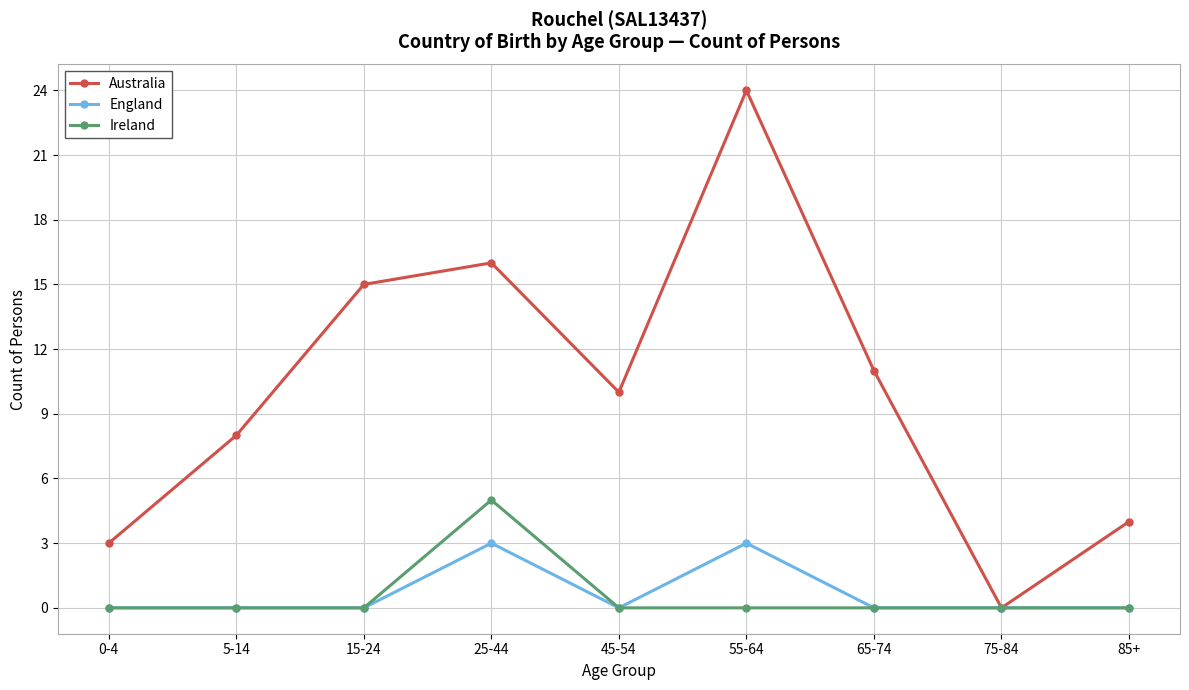

Which series has the widest spread of values?

Australia